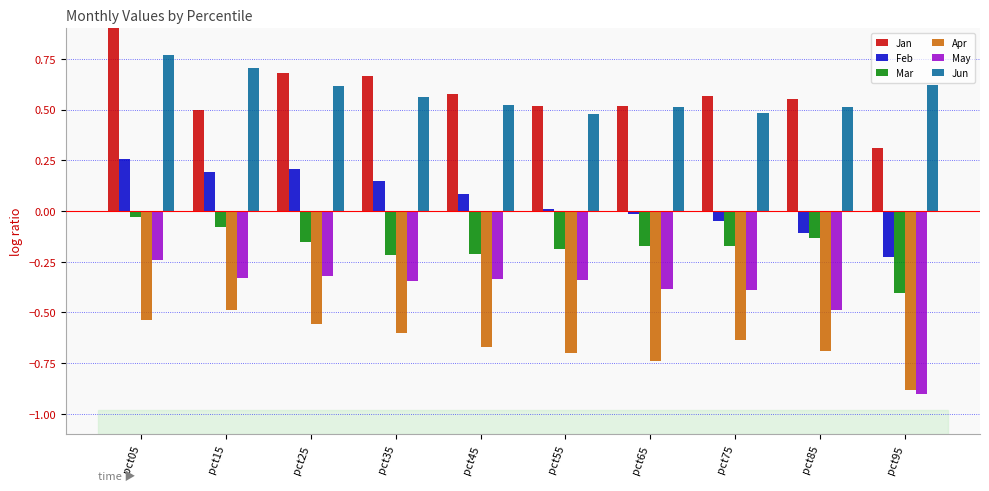

What is the lowest value of the Jun series?

0.5